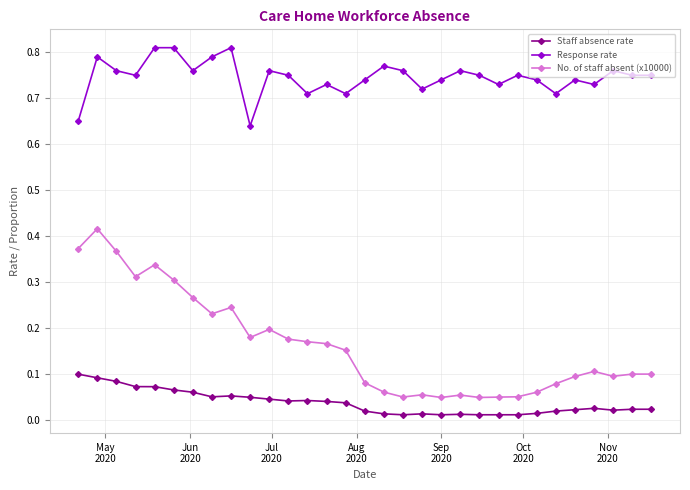

List the series in order of their peak value, lowest first.

Staff absence rate, No. of staff absent (x10000), Response rate